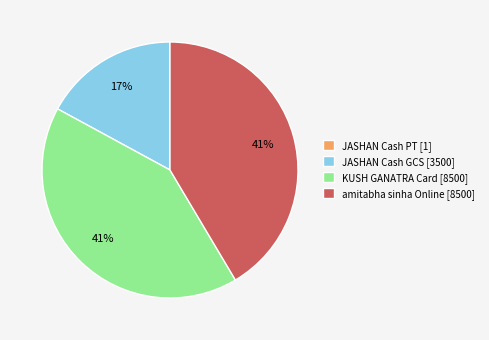

What percentage is the amitabha sinha Online [8500] slice, to the nearest percent?

41%